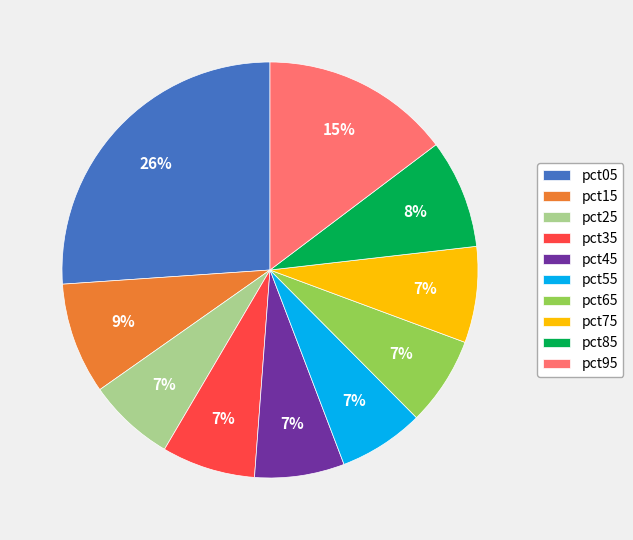

How many segments does this pie chart have?

10